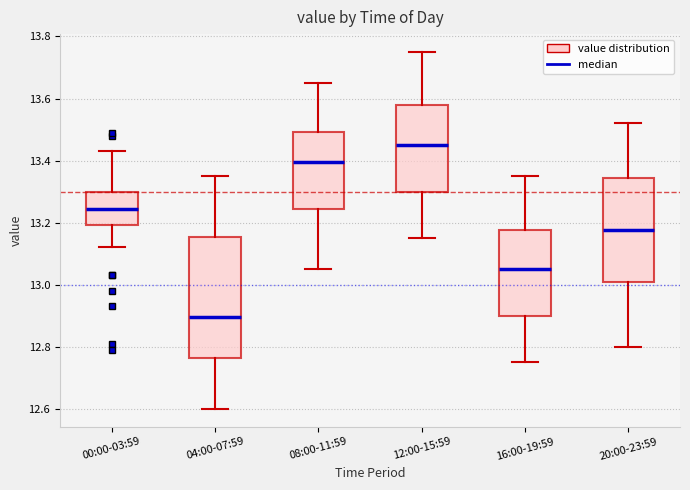

Comparing the boxes themselves (not the whiskers), which one is the tallest?

04:00-07:59